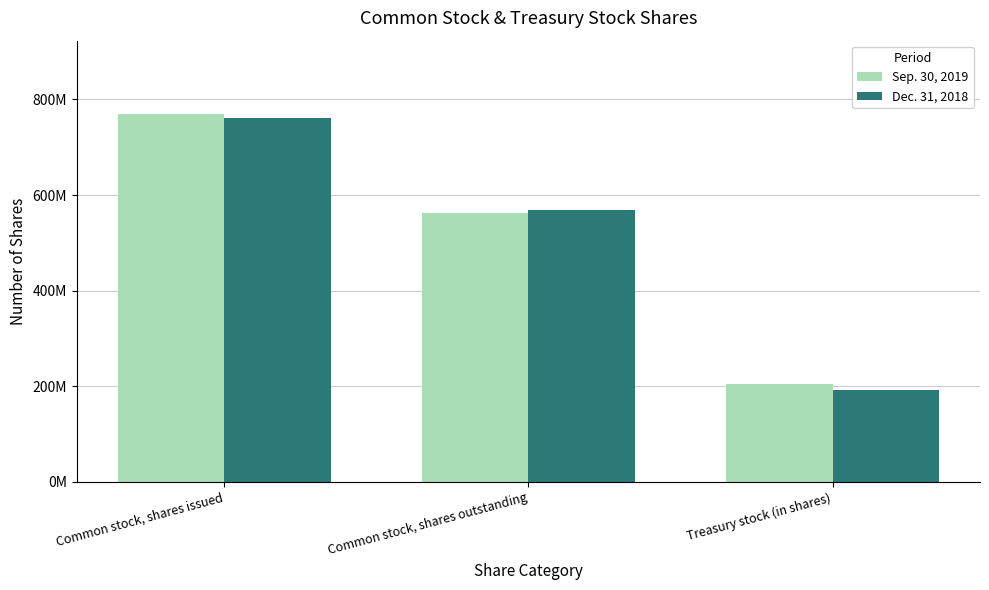

What is the difference between the highest and lowest values at Common stock, shares issued?

8235844